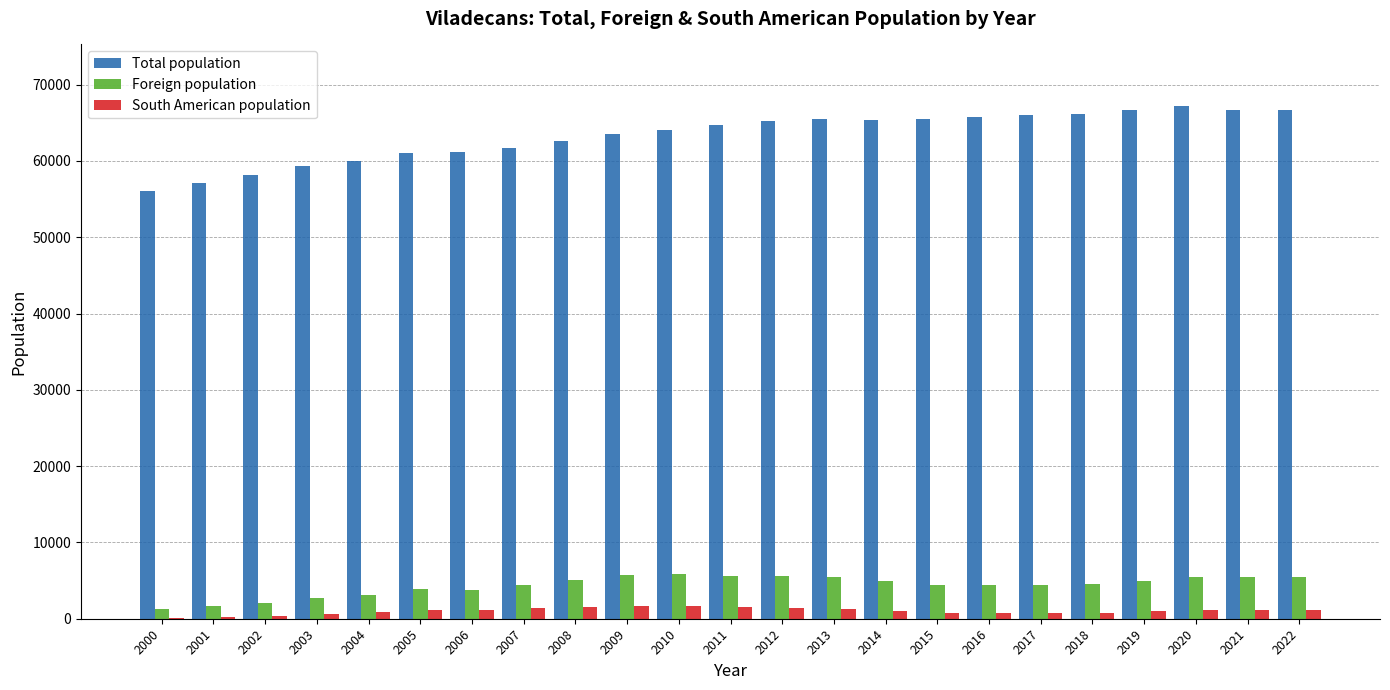

Which series has the largest total across all categories?

Total population